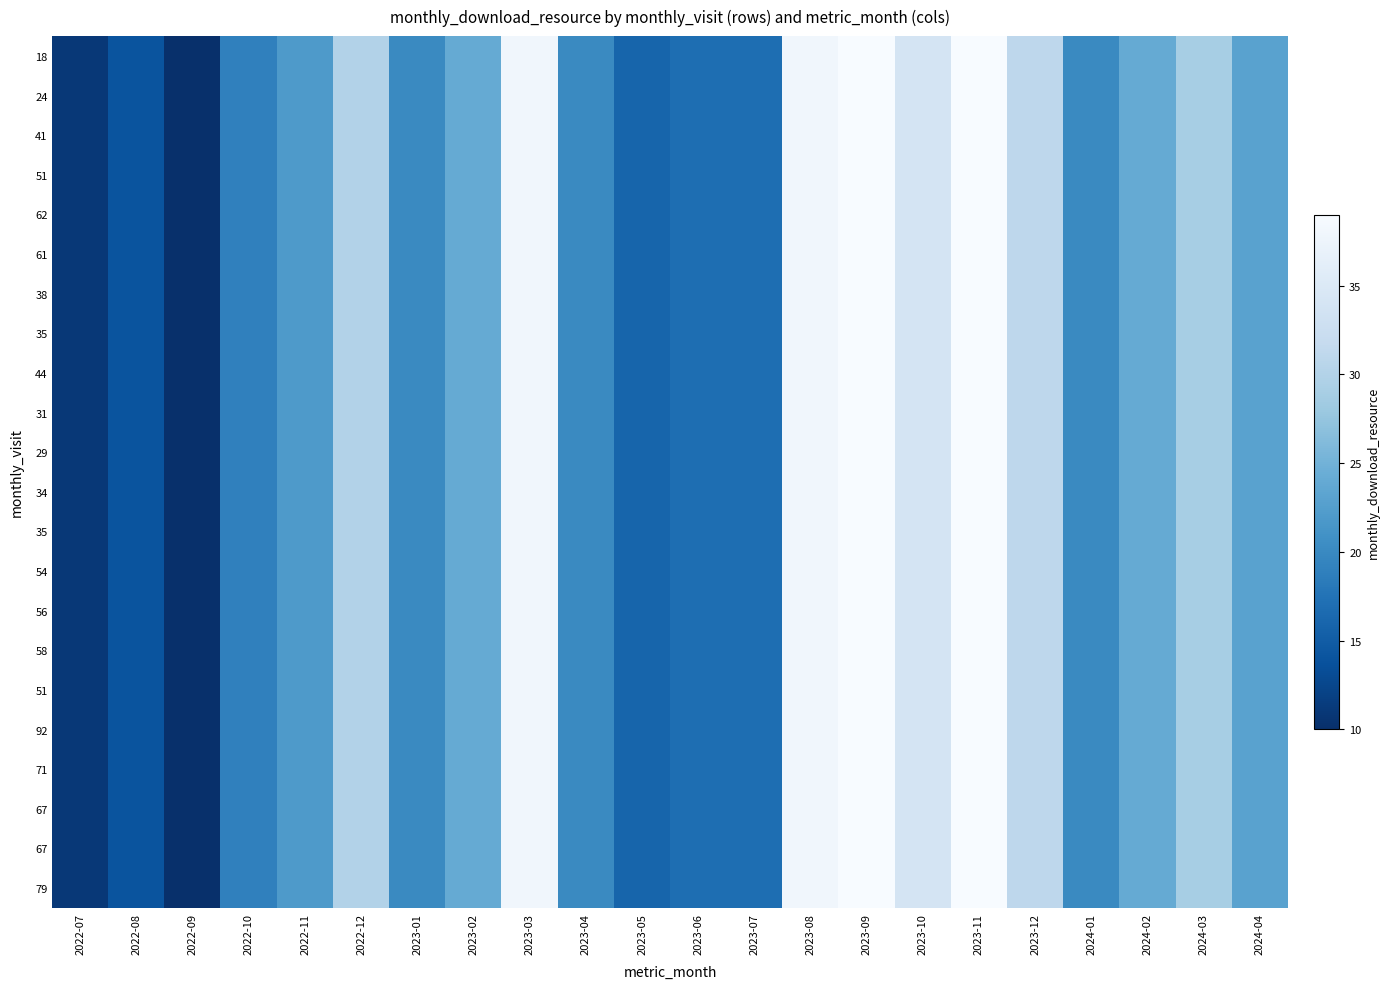

What is the minimum value shown in the chart?

10